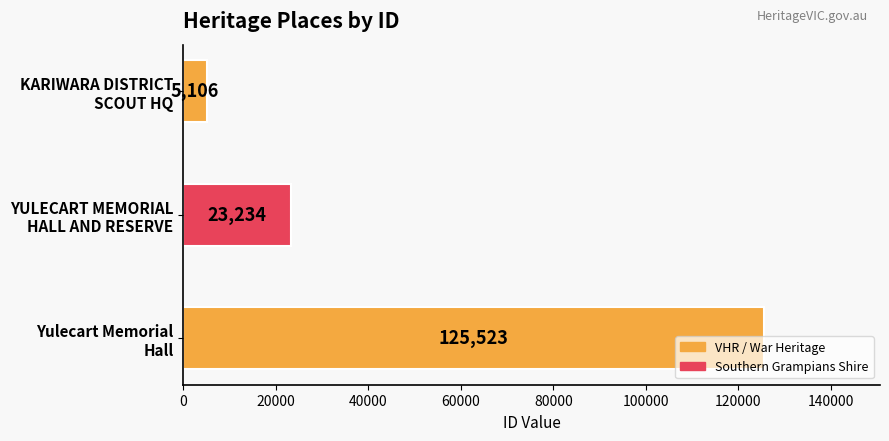

What is the maximum value shown in the chart?

125523